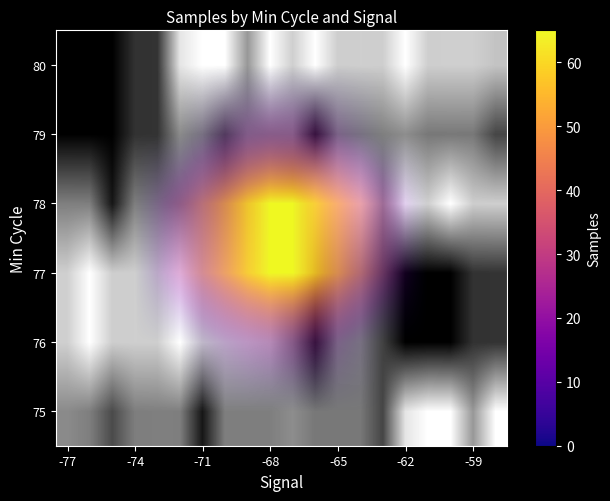

How many distinct data groups are displayed?

6